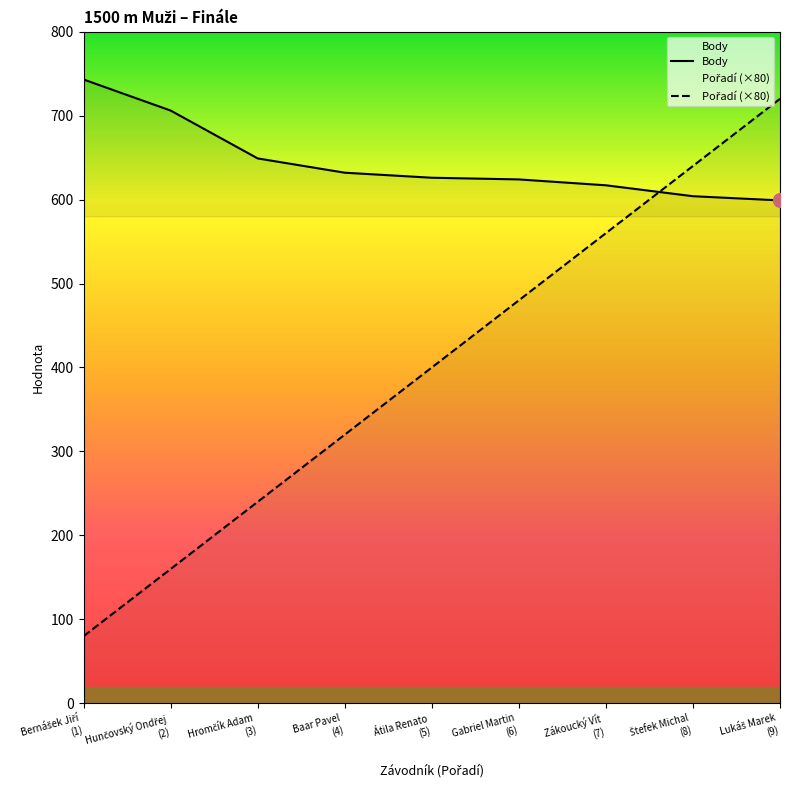

Is it true that Pořadí (×80) equals 1070 at Lukáš Marek
(9)?

False